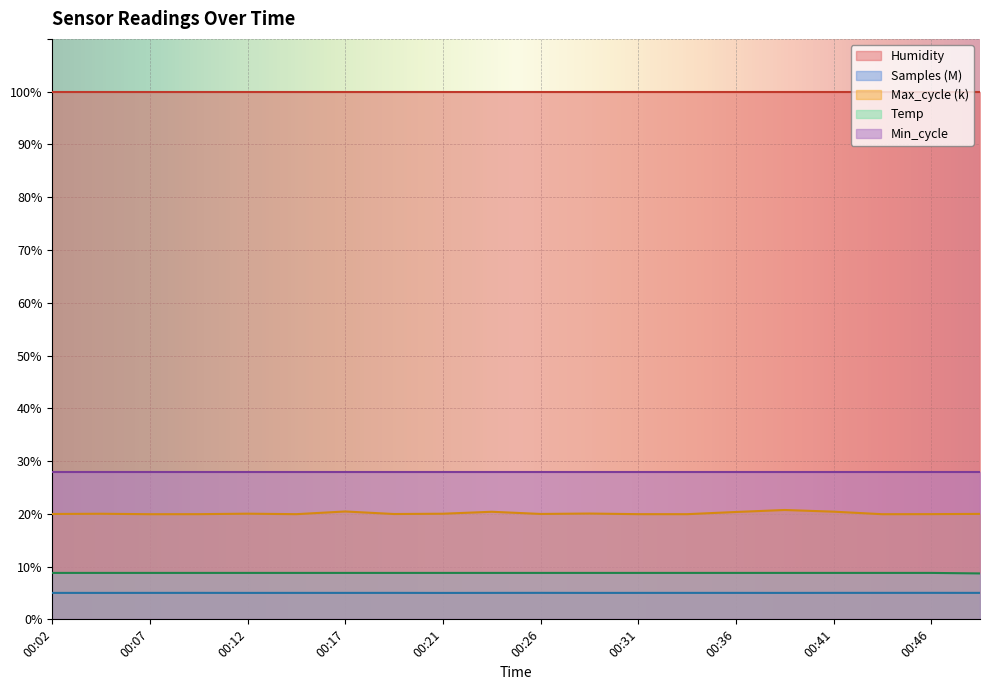

Which series has the largest range (max minus min)?

Max_cycle (k)